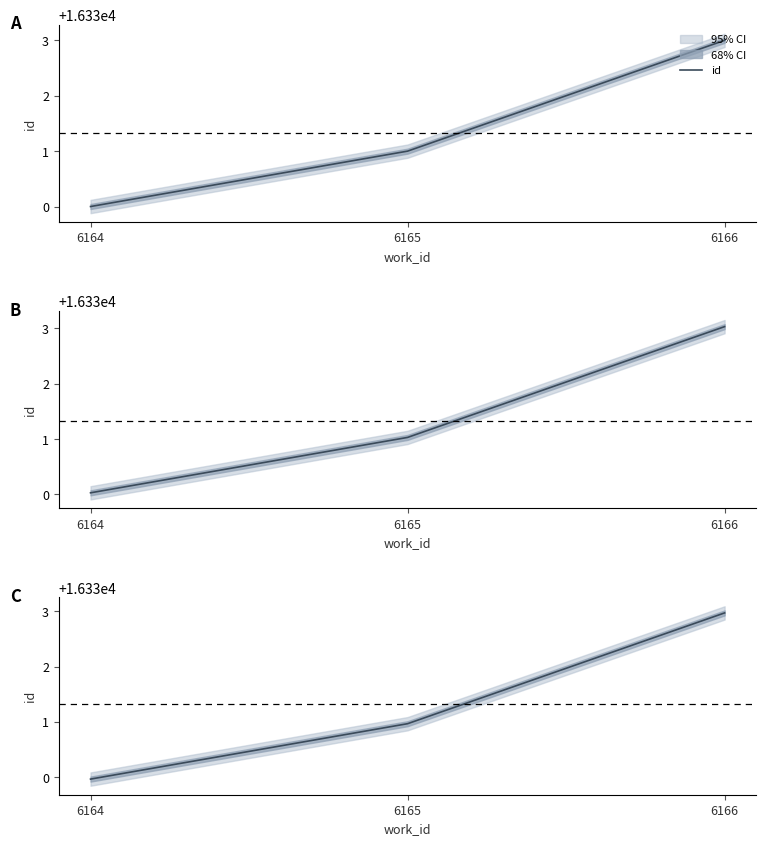

What is the change in value from 6165 to 6166?

+2.0